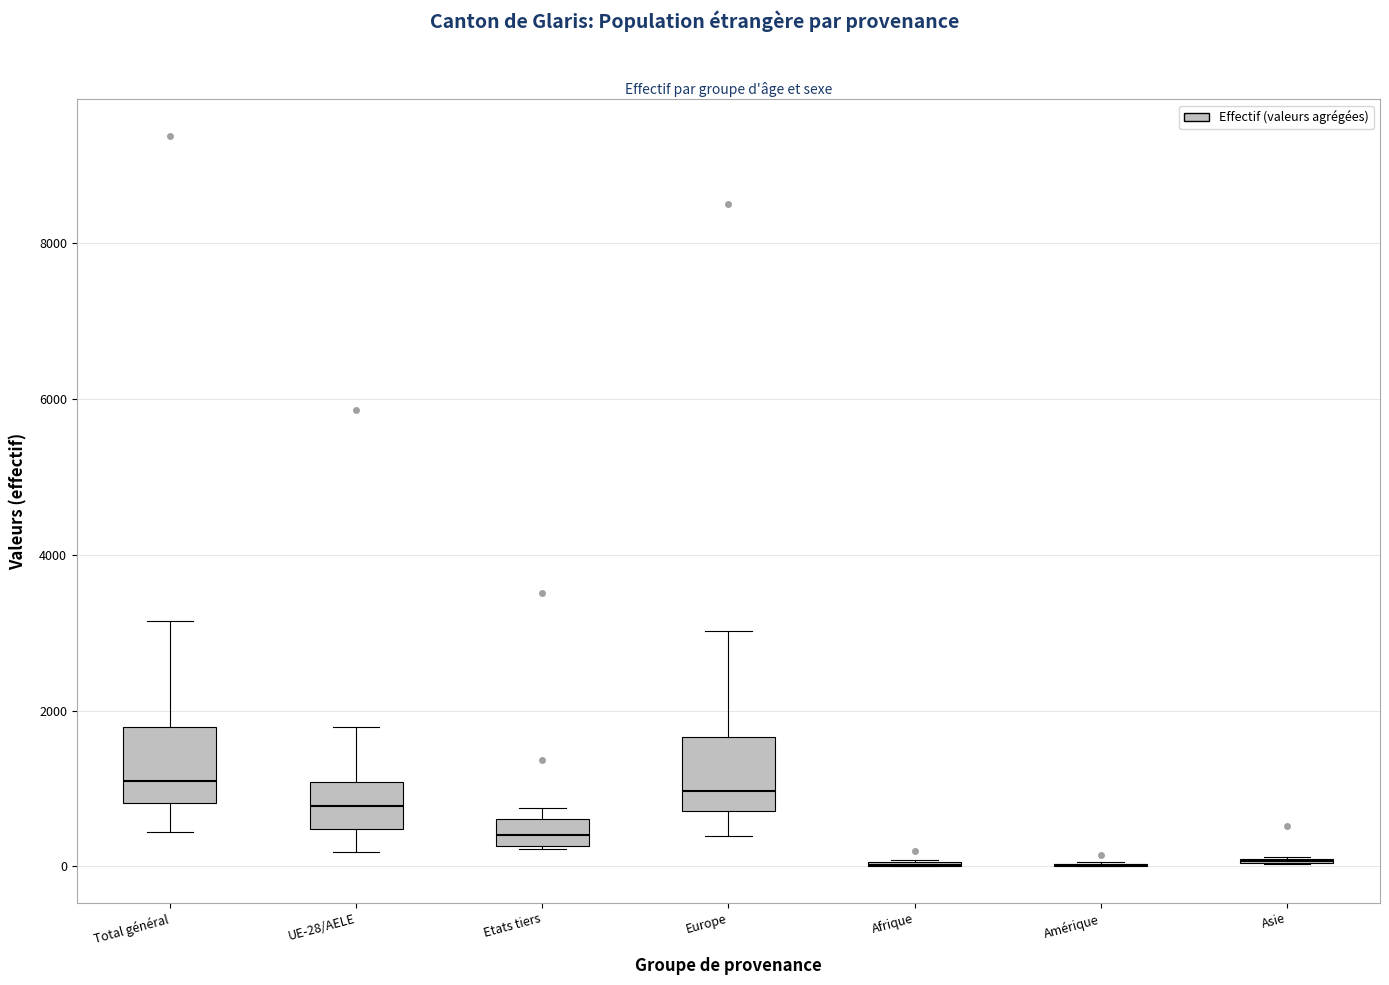

Reading left to right, transcribe this box plot: for each box, give where its median line is, the range the box spans, and where its two whiskers end, as read against the y-axis. The values are not printed on the chart, so give them approximately, as read against the axis.

Total général: median 1000, box 800 to 1800, whiskers 400 to 3200
UE-28/AELE: median 800, box 400 to 1000, whiskers 200 to 1800
Etats tiers: median 400, box 200 to 600, whiskers 200 to 800
Europe: median 1000, box 800 to 1600, whiskers 400 to 3000
Afrique: box collapsed to a line at 0, whiskers 0 to 0
Amérique: box collapsed to a line at 0, whiskers 0 to 0
Asie: box collapsed to a line at 0, whiskers 0 to 200